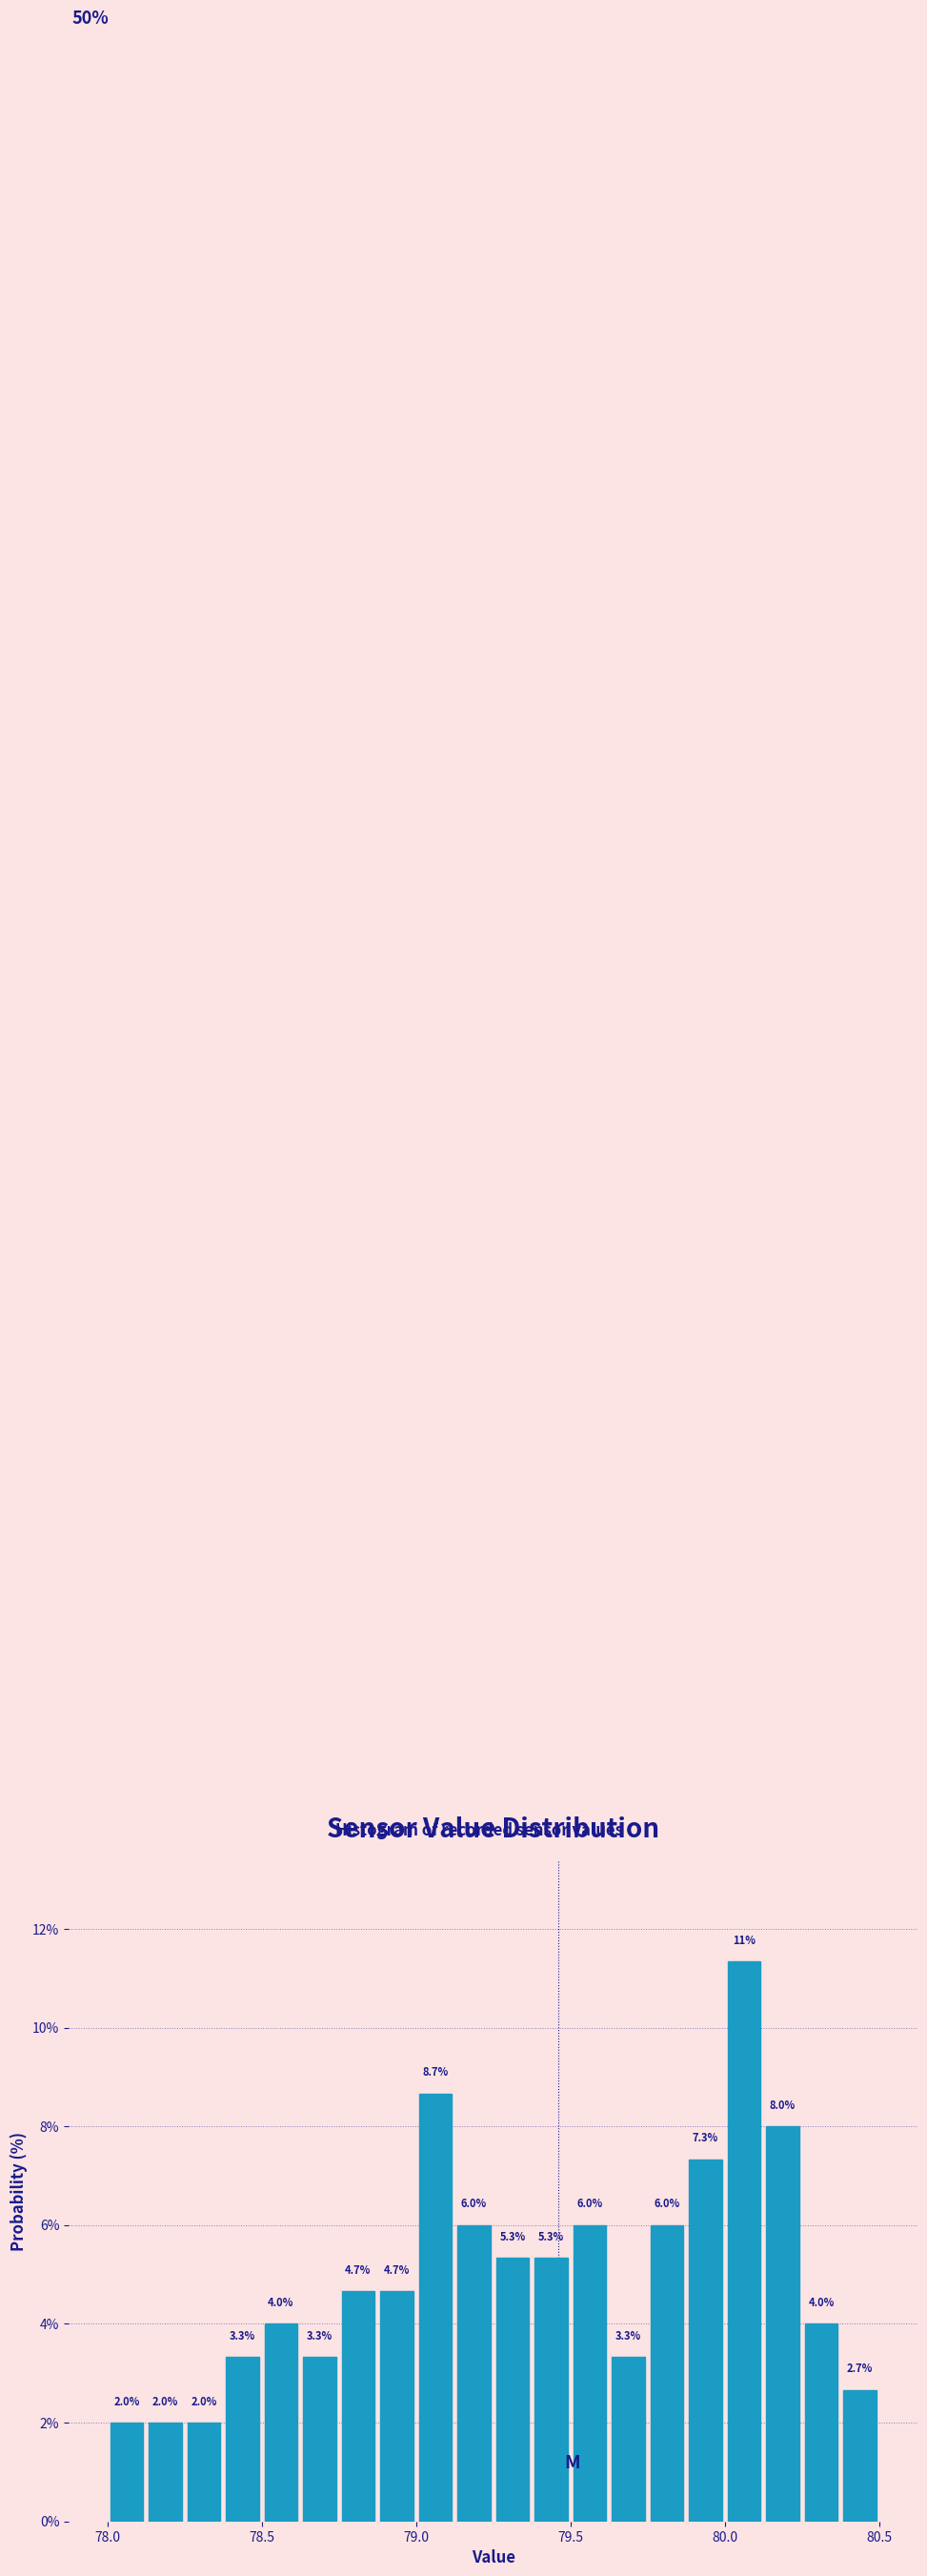

Read against the x-axis, roughly where is the centre of the tallest bar?

80.05